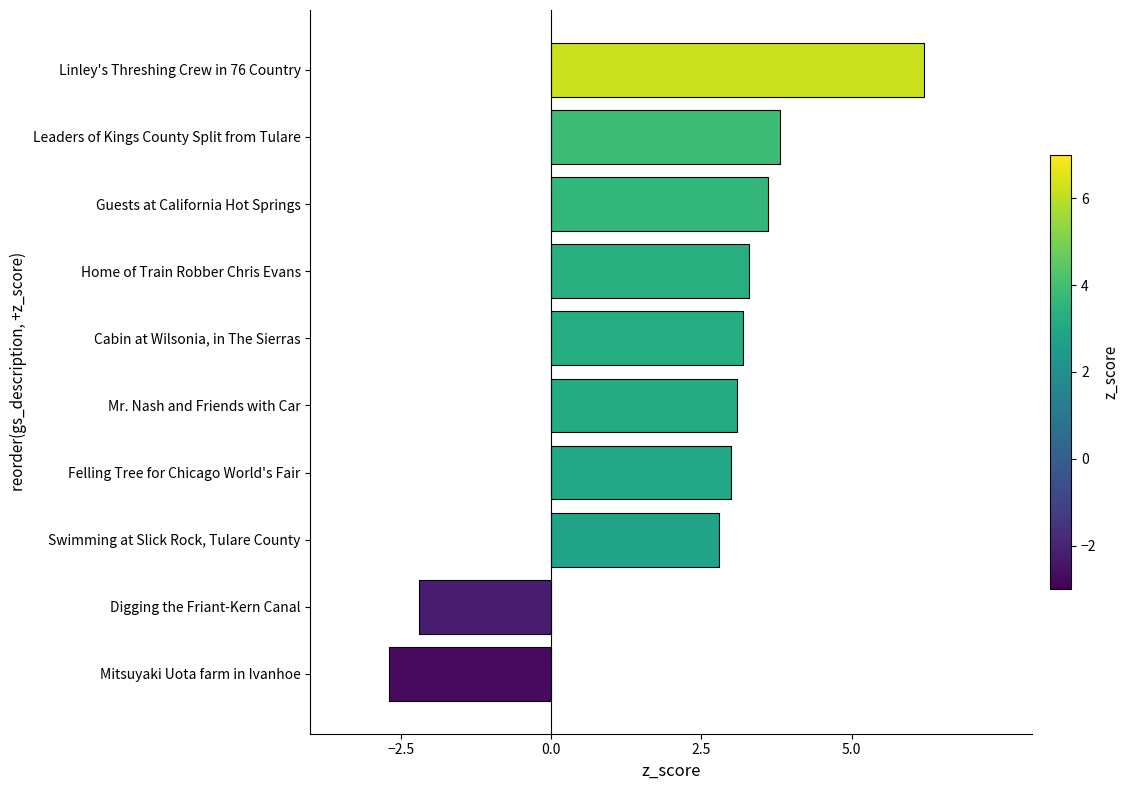

What is the smallest value displayed?

-2.7